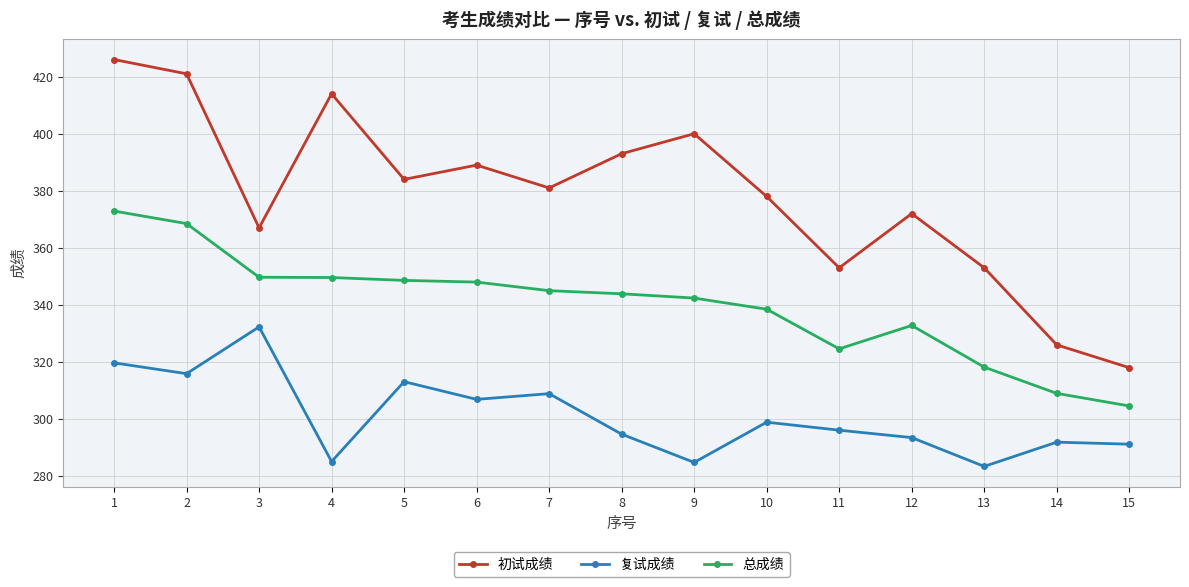

What is the average value of the 总成绩 series?

339.8